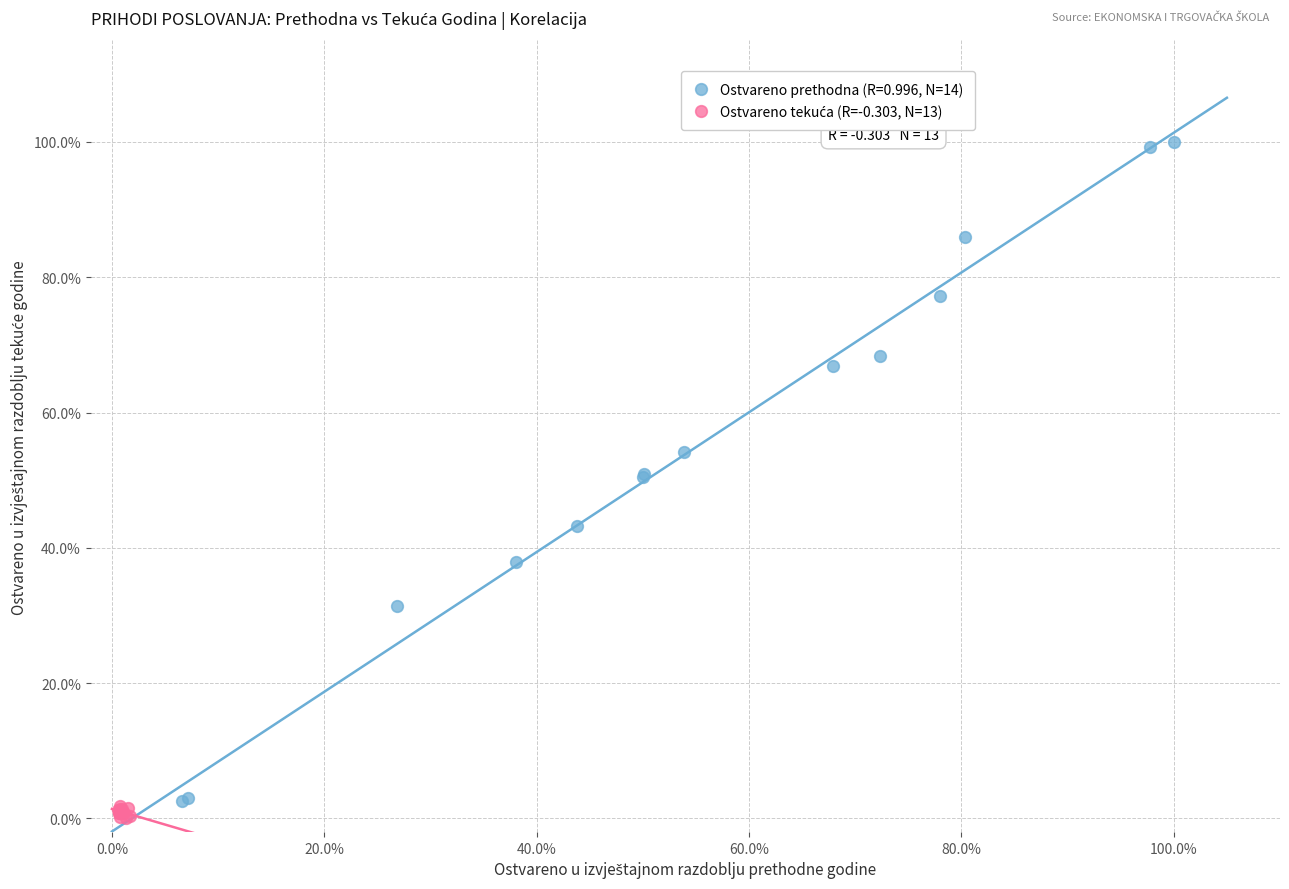

Which series has the largest Y range (max minus min)?

Ostvareno prethodna (R=0.996, N=14)